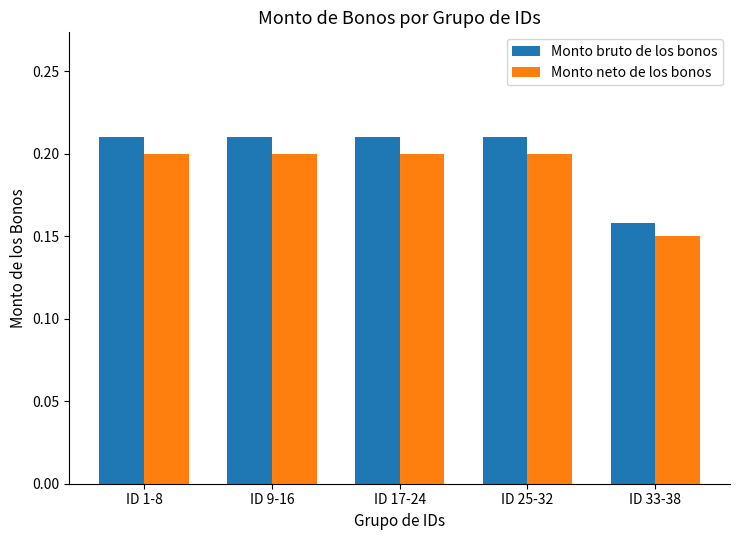

Which series changed the most between ID 25-32 and ID 33-38?

Monto bruto de los bonos